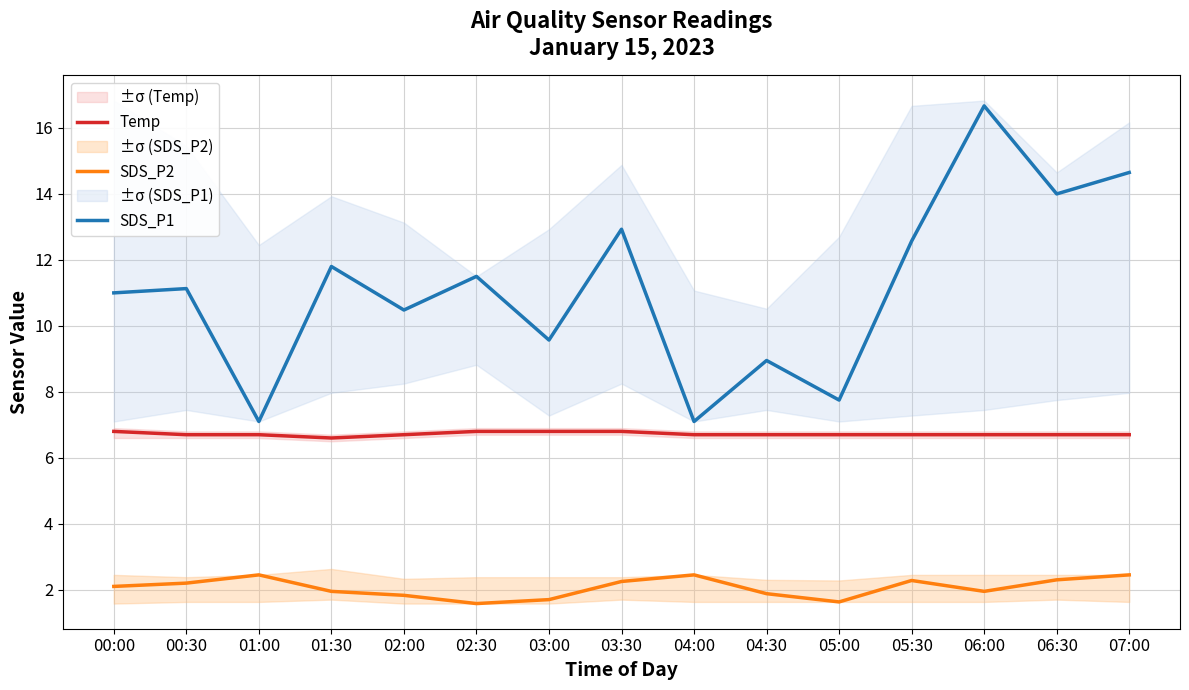

What is the highest value of the SDS_P2 series?

2.5